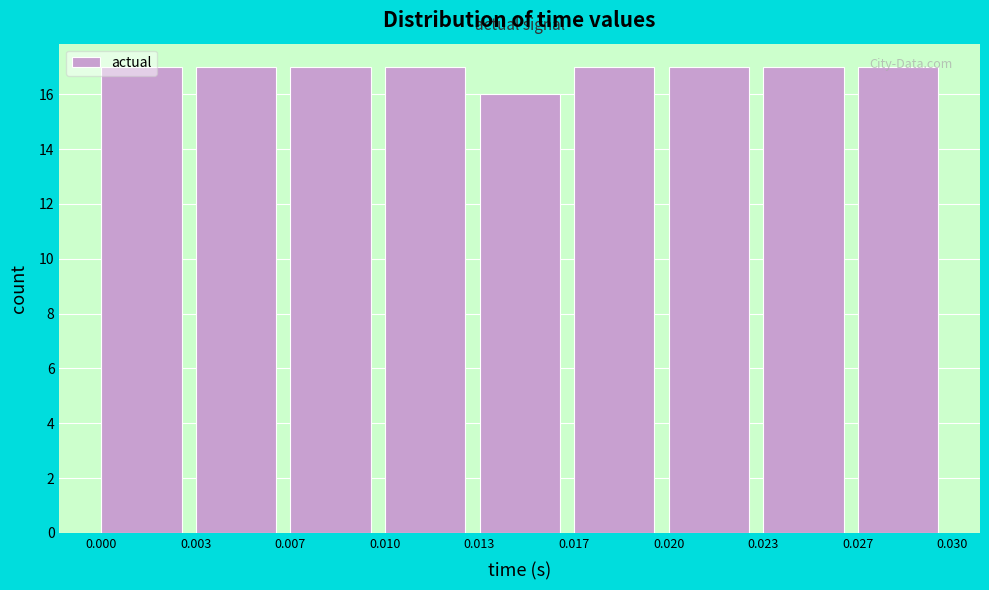

Is it true that the value at 0.027 is 17?

True